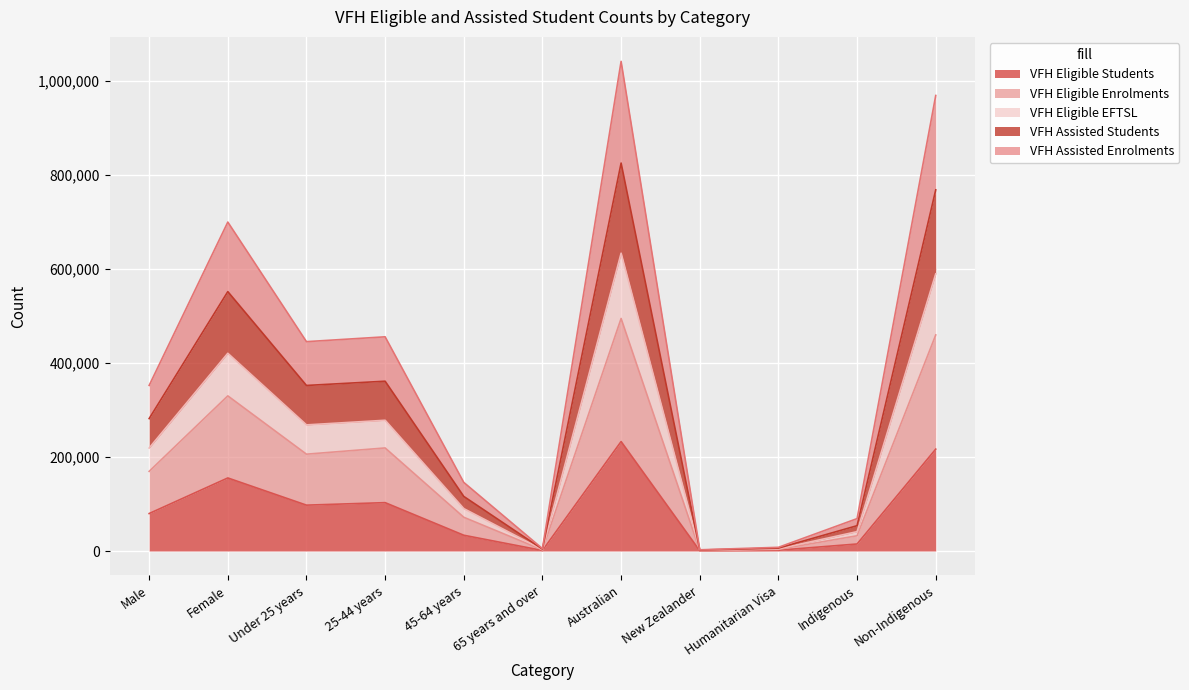

What is the label of the 6th point from the right?

65 years and over